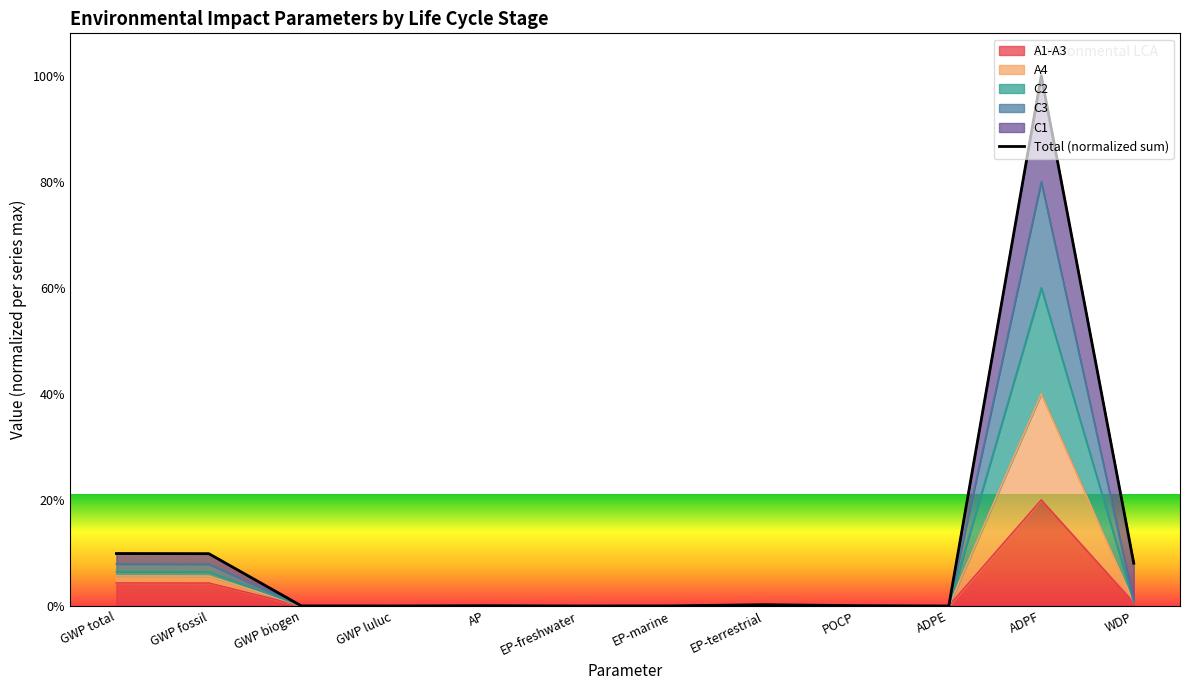

At which category does the data reach its first local peak?

AP